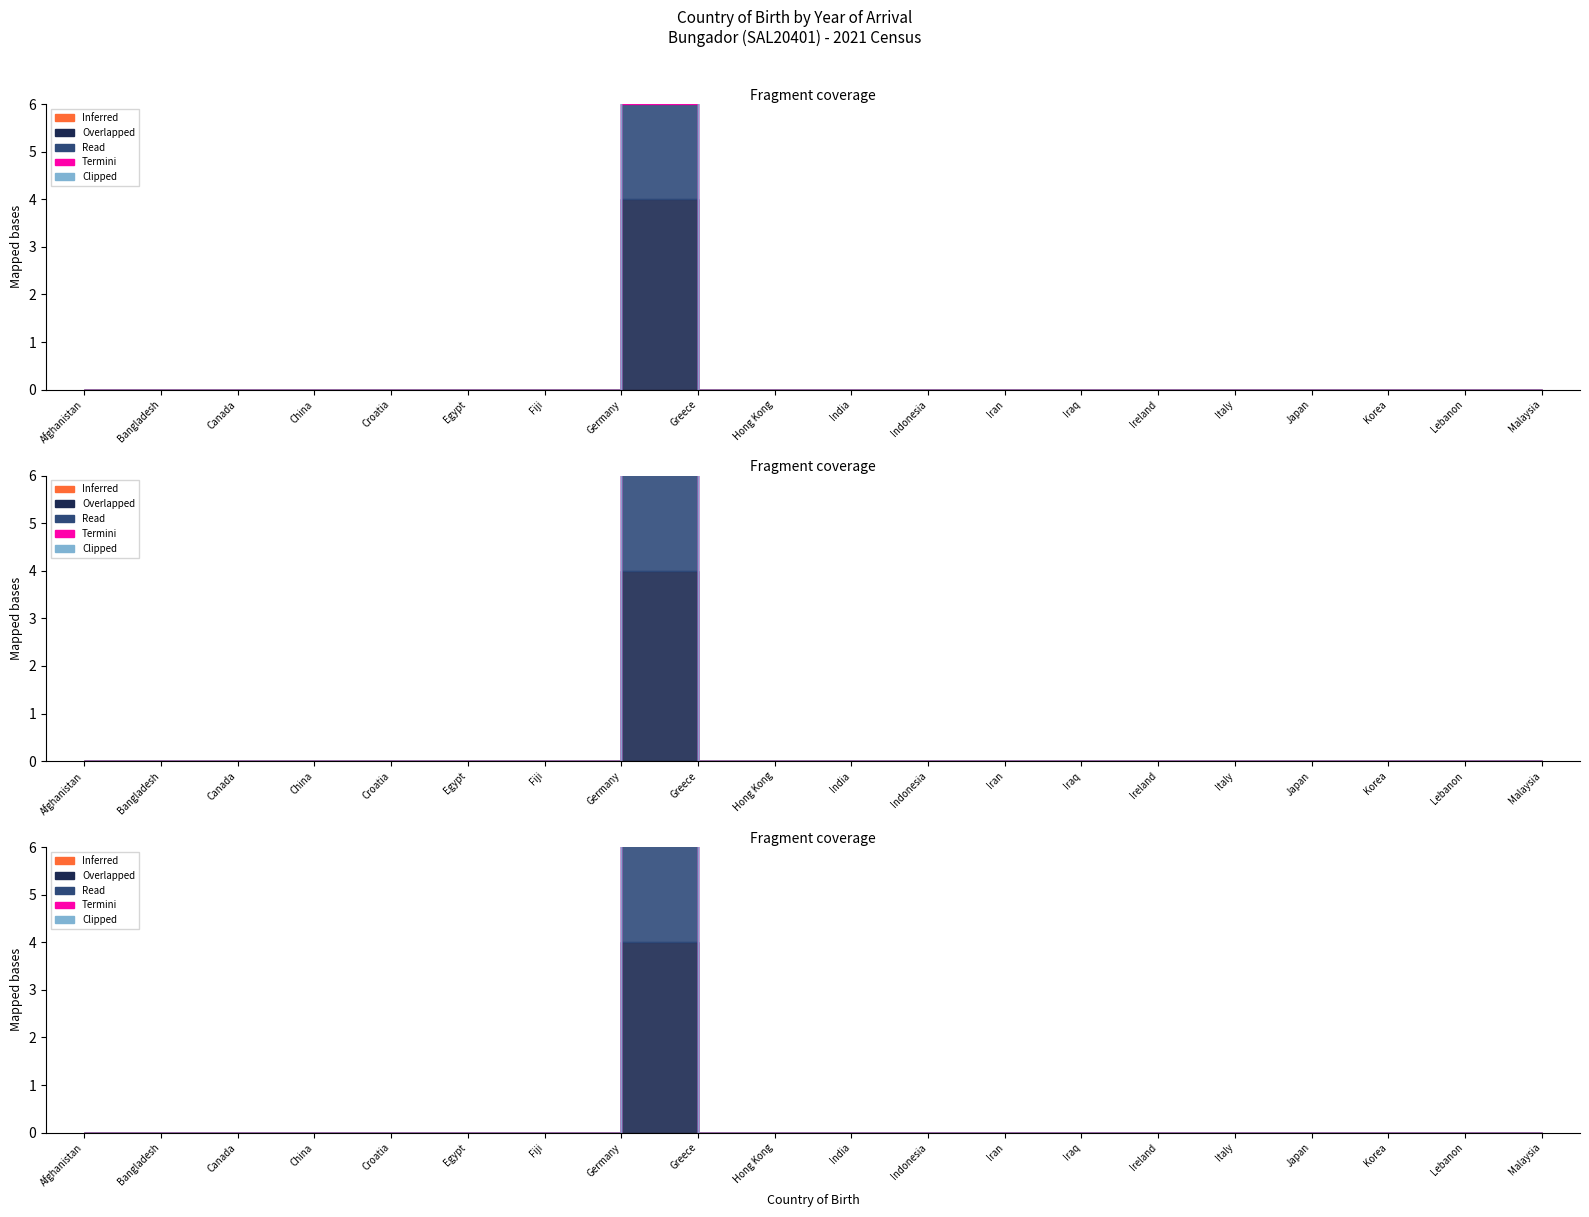

What are all the series names shown in the legend?

Overlapped, Read, Termini, Clipped, Inferred